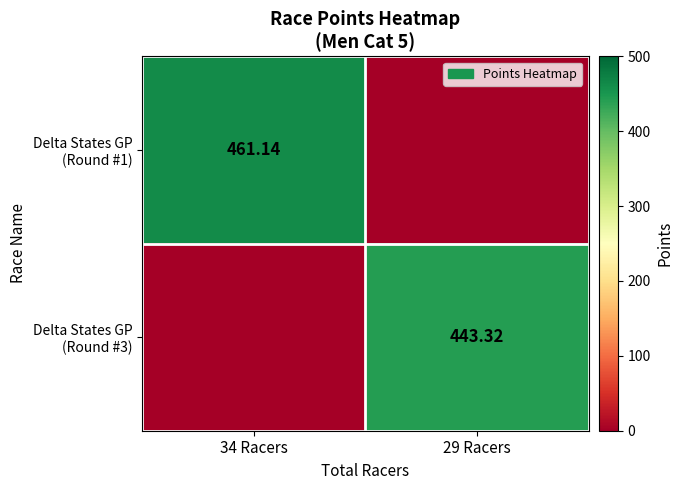

How many values in Delta States GP (Round #1) are above zero?

1